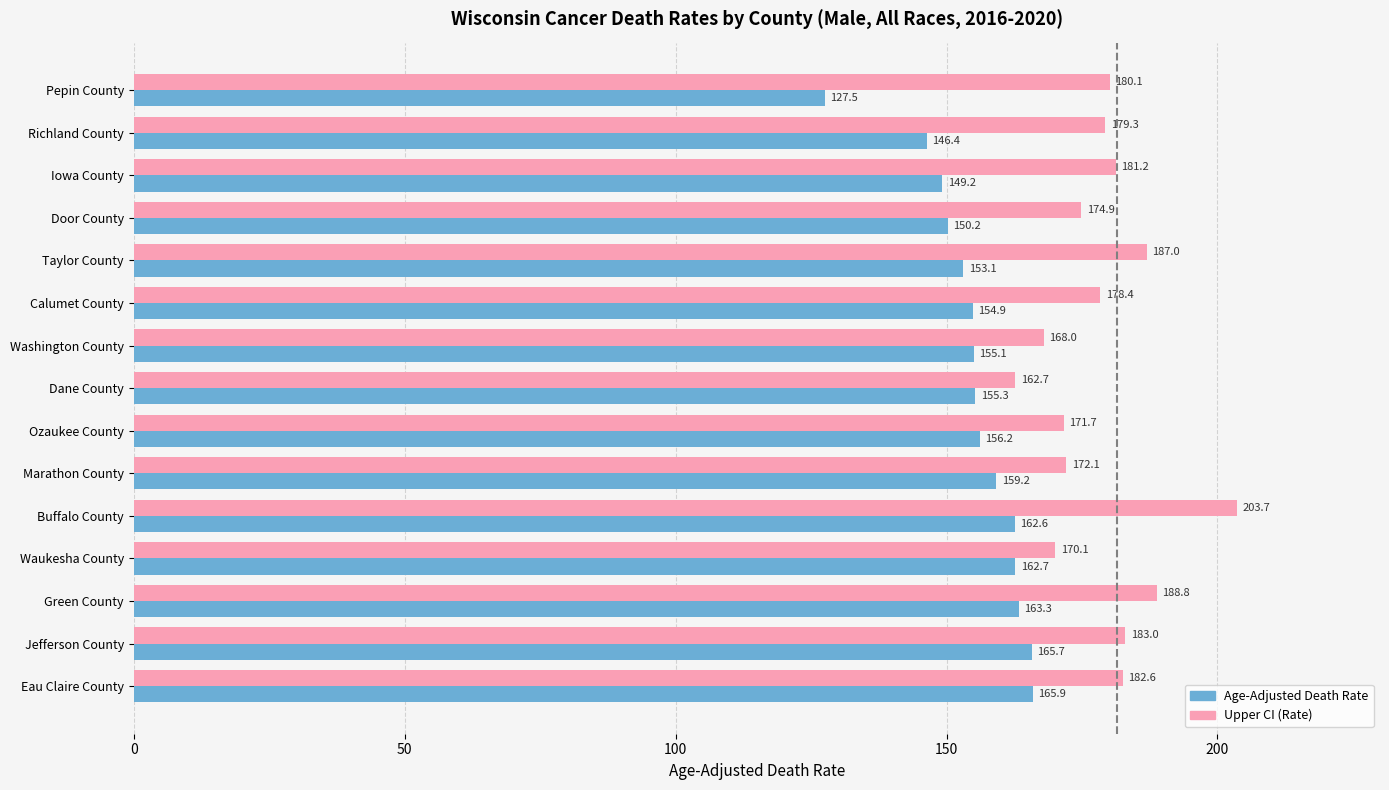

What is the smallest value displayed?

127.5